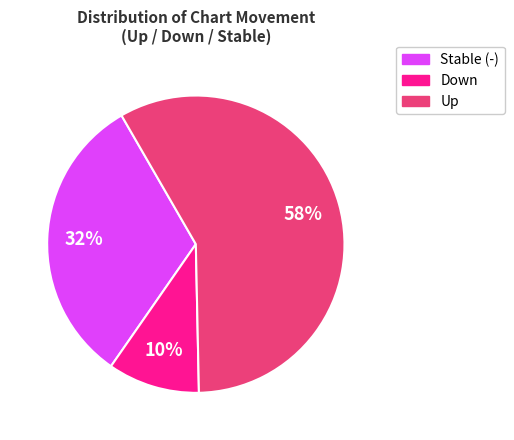

How many segments does this pie chart have?

3